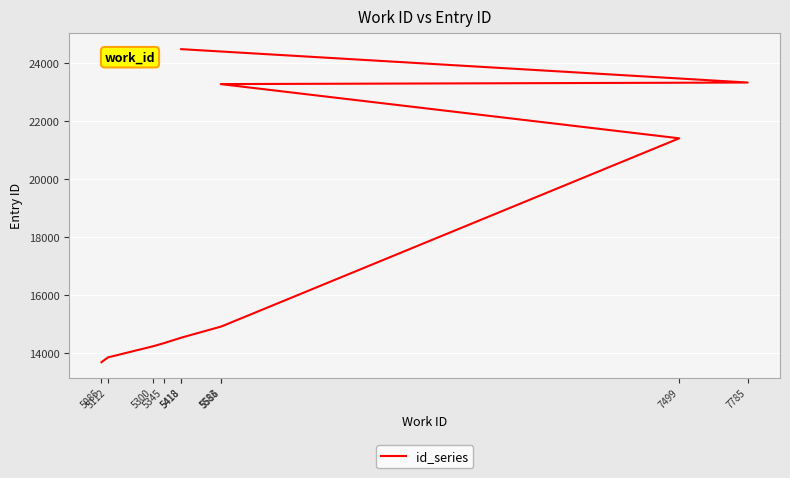

Reading right to left, list all the values displayed in this chart.

24483	23331	23277	21406	14912	14525	14334	14228	13845	13680